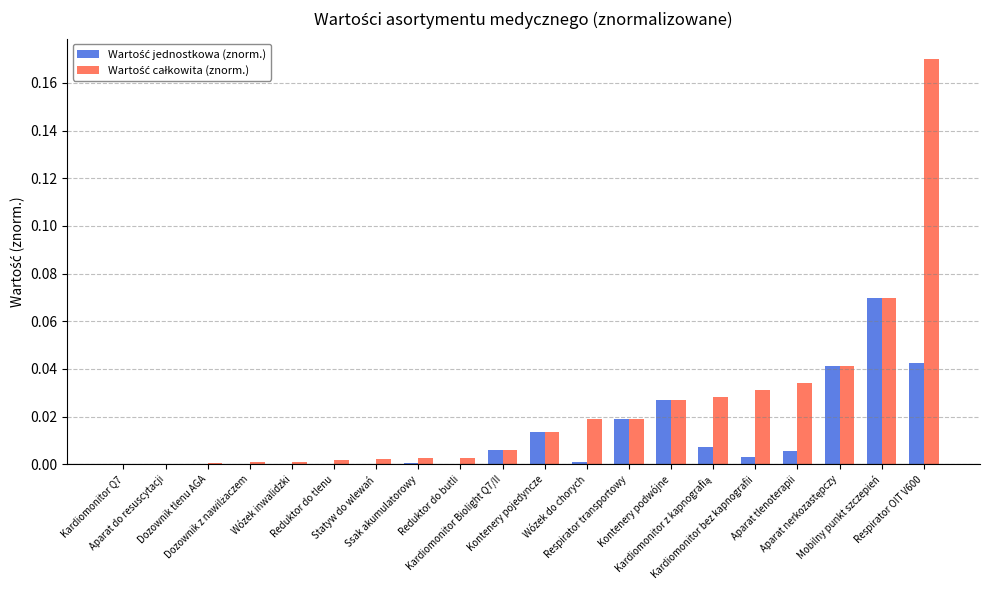

True or false: Wartość całkowita (znorm.) has a value of 0.0 at Wózek do chorych.

False